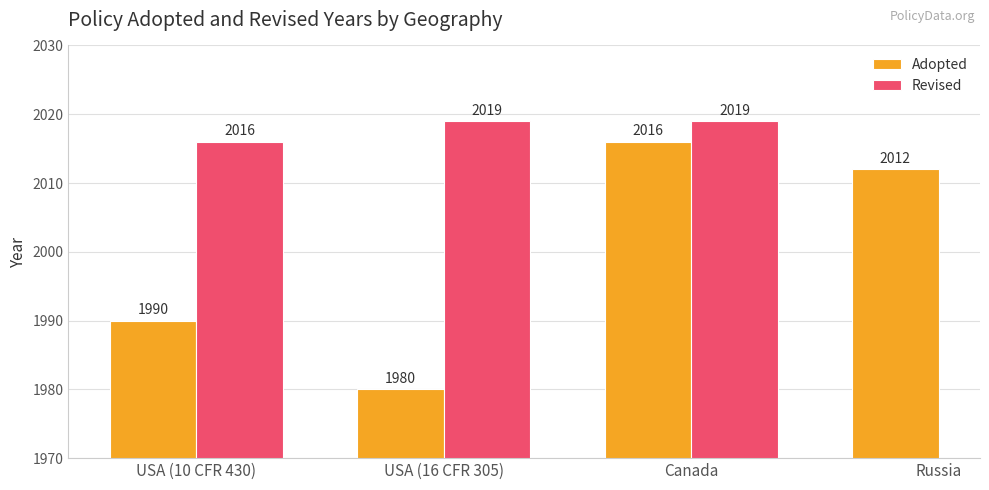

How many categories are shown in the chart?

4